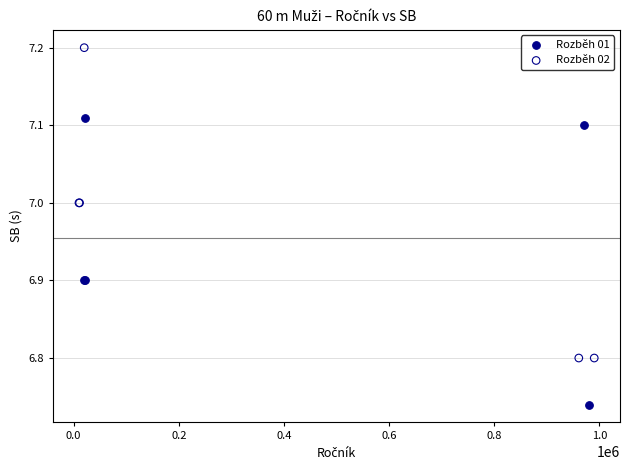

Which series contains the lowest Y value?

Rozběh 01